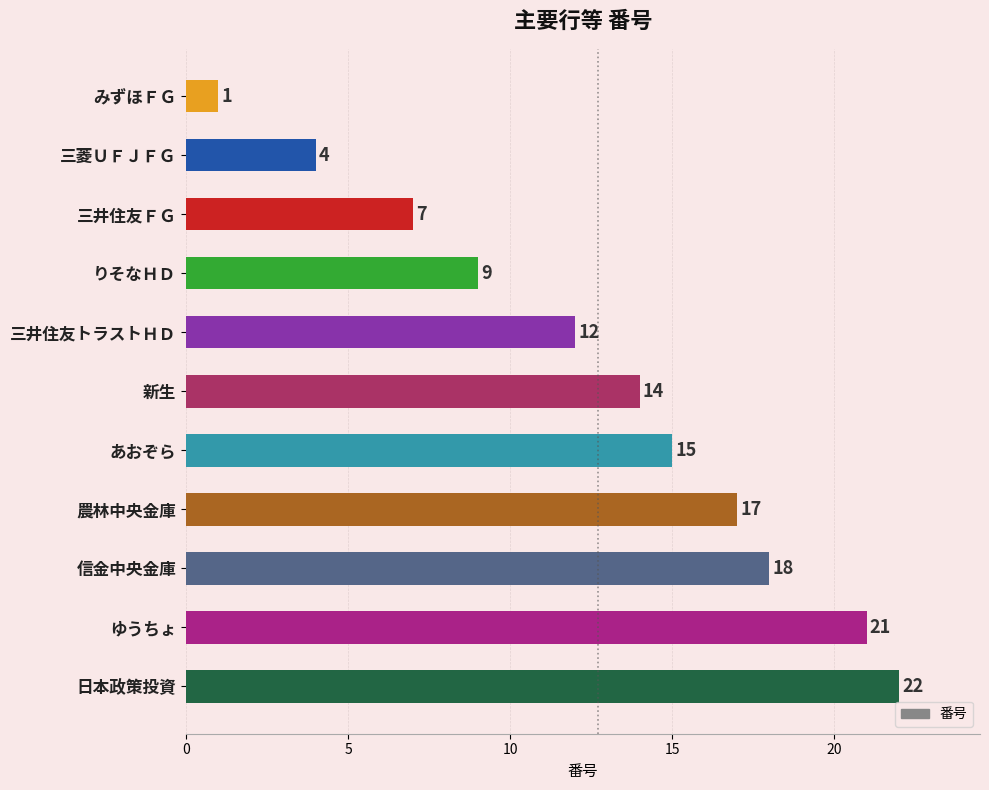

What is the change in value from りそなＨＤ to あおぞら?

+6